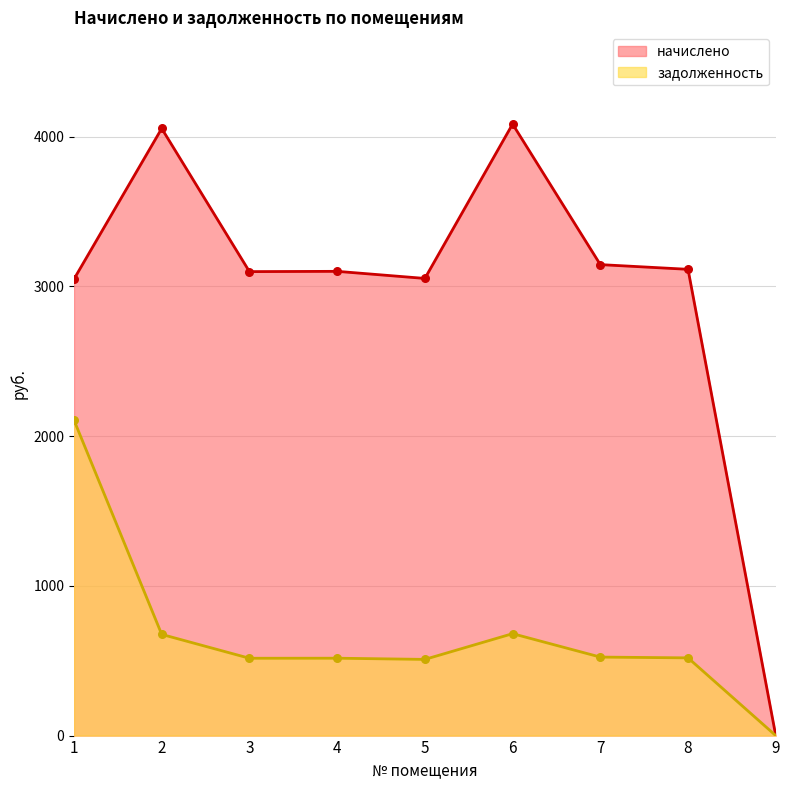

Which series has the widest spread of Y values?

начислено